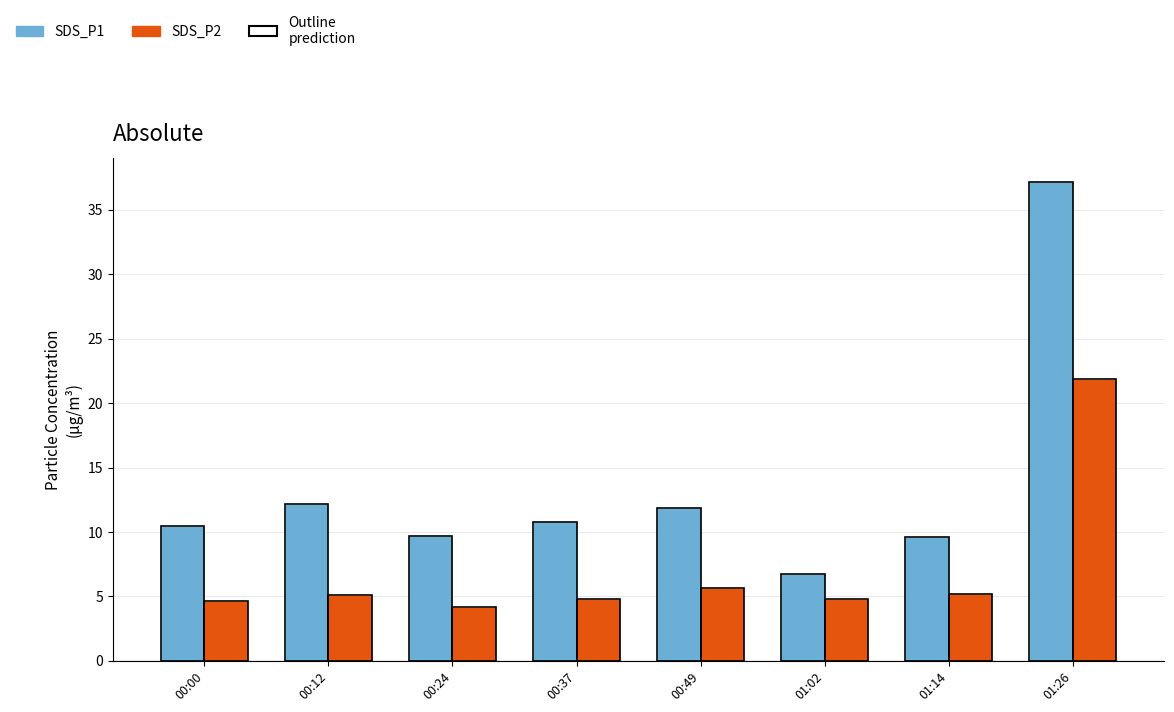

What position from the right is 00:24?

6